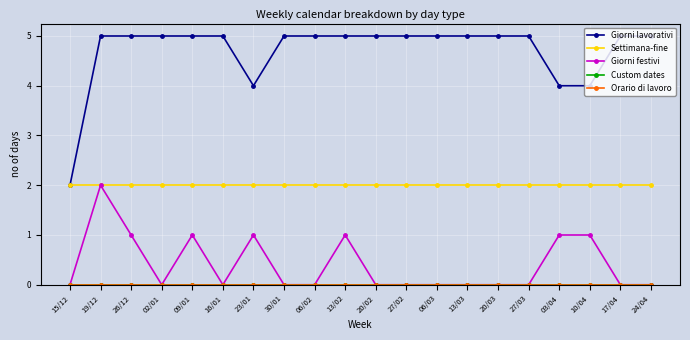

Is this an area chart (filled region under the line)?

No